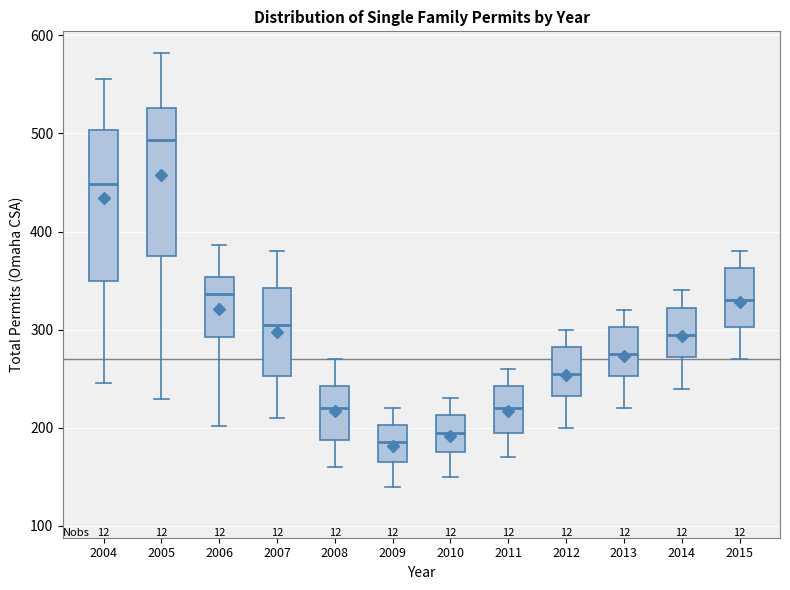

Reading left to right, read every box against the y-axis: the position of its median line, the range the box covers, and the ends of its whiskers. The values are not printed on the chart, so give them approximately, as read against the axis.

2004: median 450, box 350 to 500, whiskers 250 to 560
2005: median 490, box 370 to 530, whiskers 230 to 580
2006: median 340, box 290 to 350, whiskers 200 to 390
2007: median 310, box 250 to 340, whiskers 210 to 380
2008: median 220, box 190 to 240, whiskers 160 to 270
2009: median 190, box 170 to 200, whiskers 140 to 220
2010: median 200, box 180 to 210, whiskers 150 to 230
2011: median 220, box 200 to 240, whiskers 170 to 260
2012: median 260, box 230 to 280, whiskers 200 to 300
2013: median 280, box 250 to 300, whiskers 220 to 320
2014: median 300, box 270 to 320, whiskers 240 to 340
2015: median 330, box 300 to 360, whiskers 270 to 380